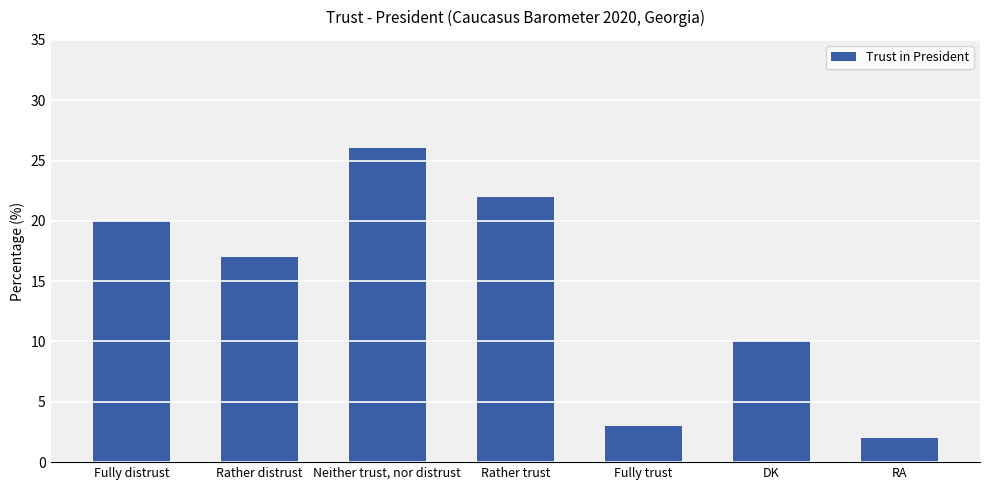

What is the label of the 7th bar from the right?

Fully distrust